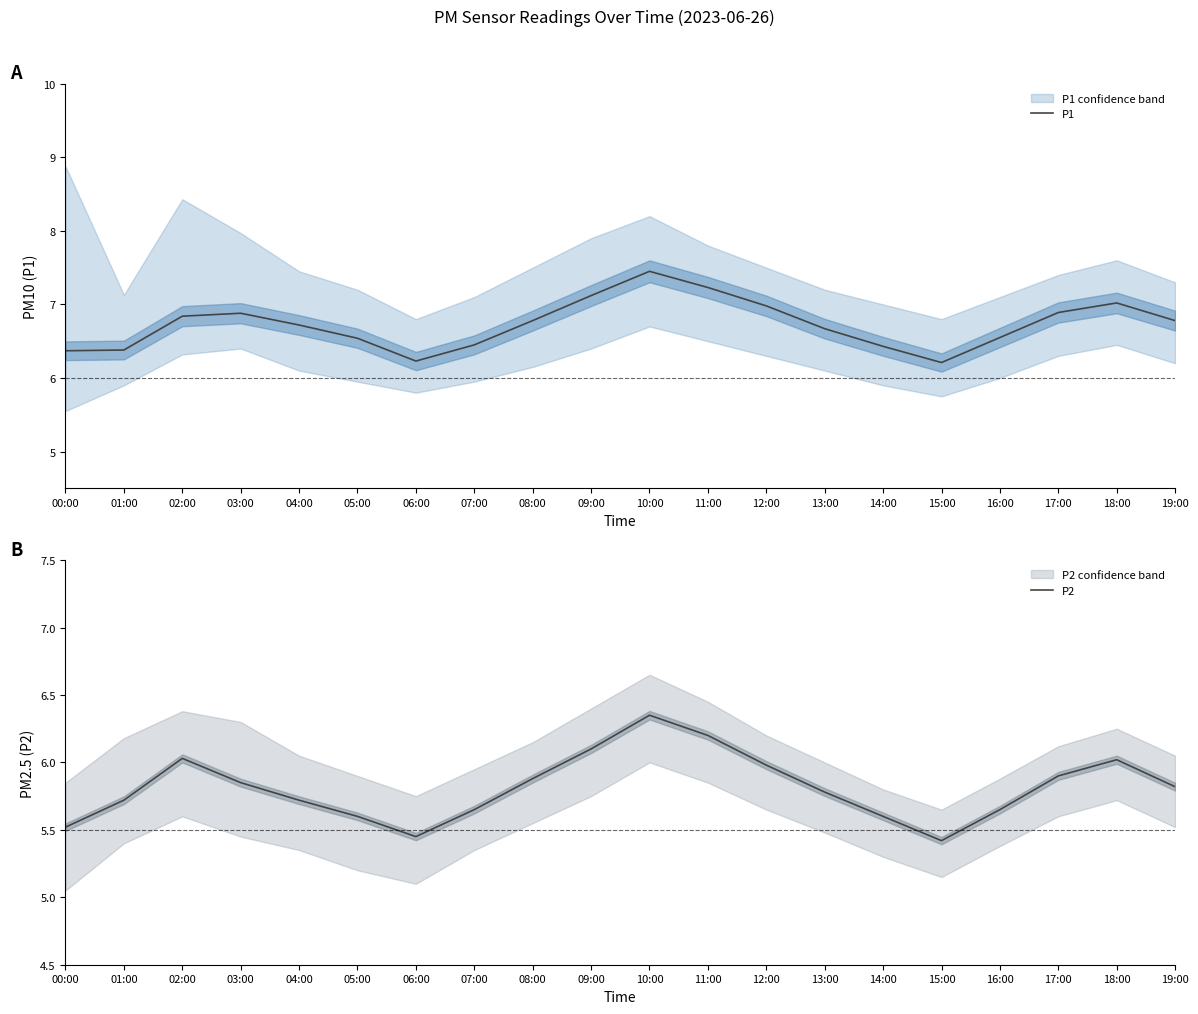

True or false: P1 has a value of 11.3 at 17:00.

False